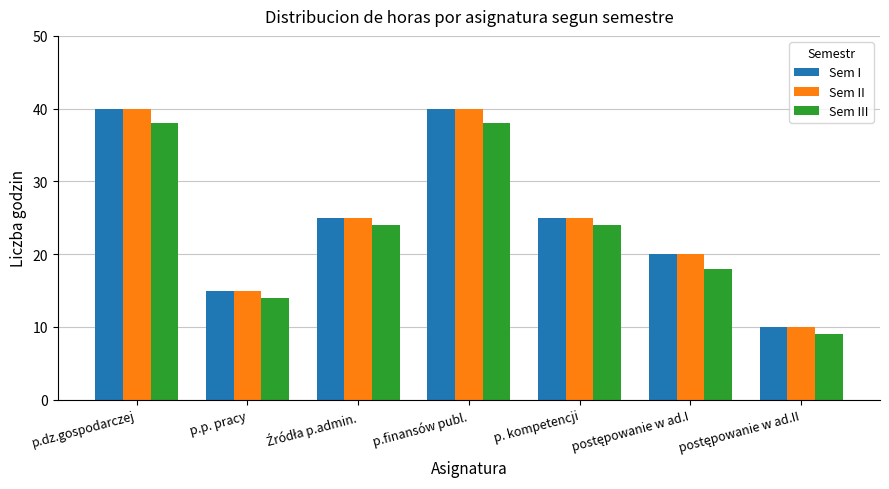

Reading left to right, transcribe all the data shown in this chart.

Sem I: 40	15	25	40	25	20	10
Sem II: 40	15	25	40	25	20	10
Sem III: 38	14	24	38	24	18	9